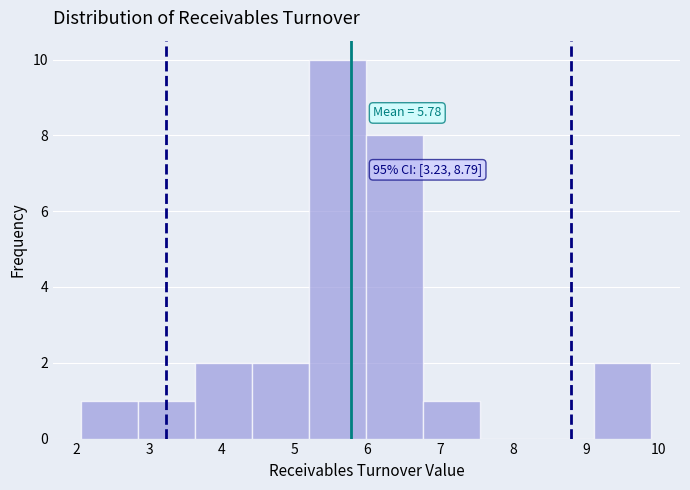

Which range on the x-axis has the tallest bar?

5.2 to 6.0